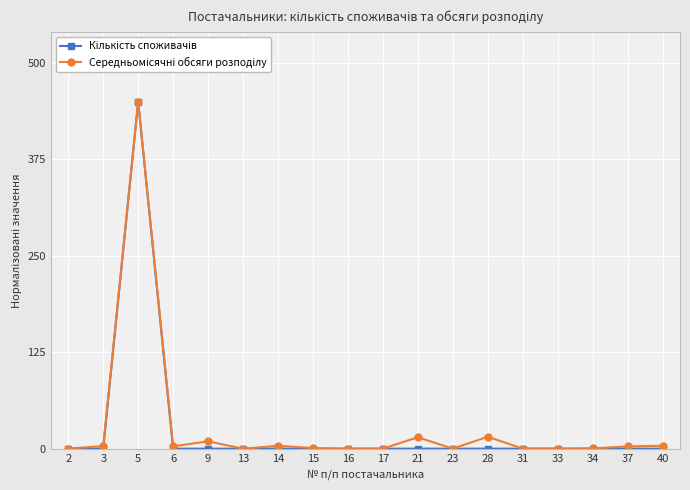

The Кількість споживачів series shows 0.0 at 9. True or false?

True